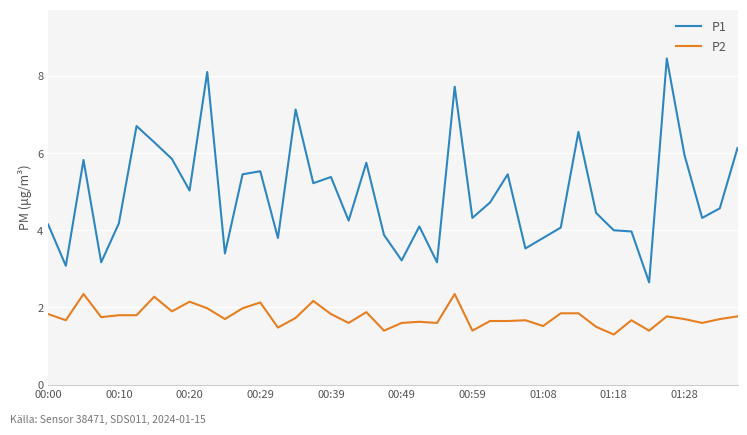

Is this an area chart (filled region under the line)?

No